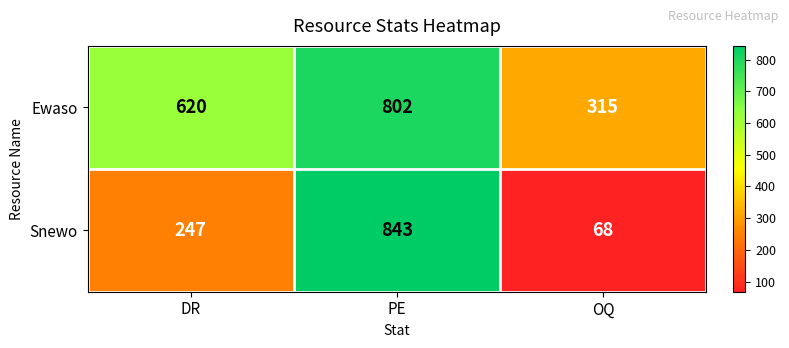

What value does the Ewaso series have at DR, to the nearest 10?

620